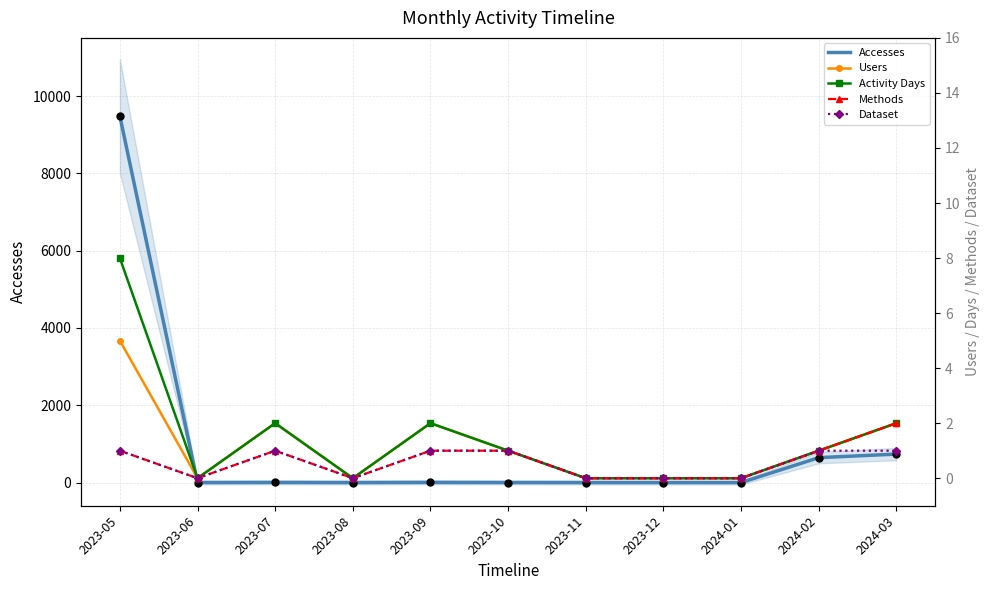

Which series contains the highest Y value?

Accesses